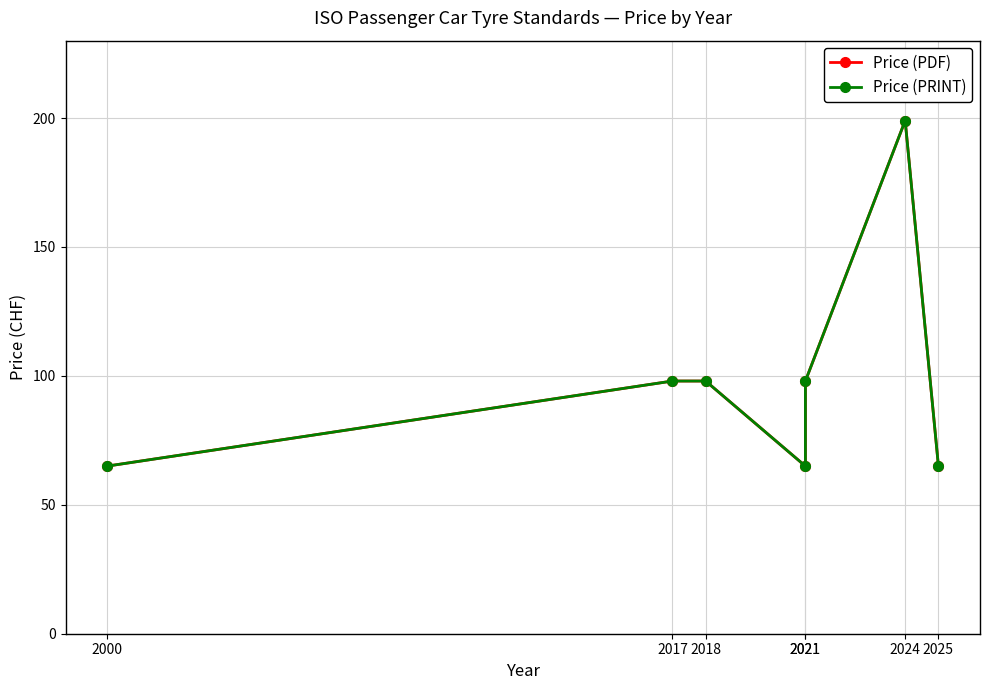

What is the sum of all Price (PRINT) values?

688